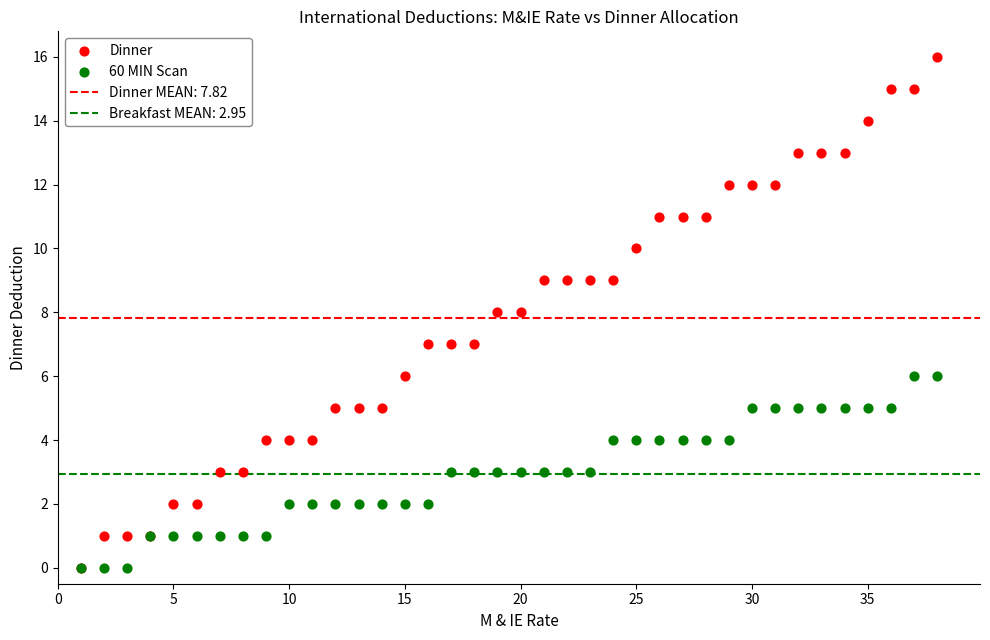

Which series has the largest Y range (max minus min)?

Dinner